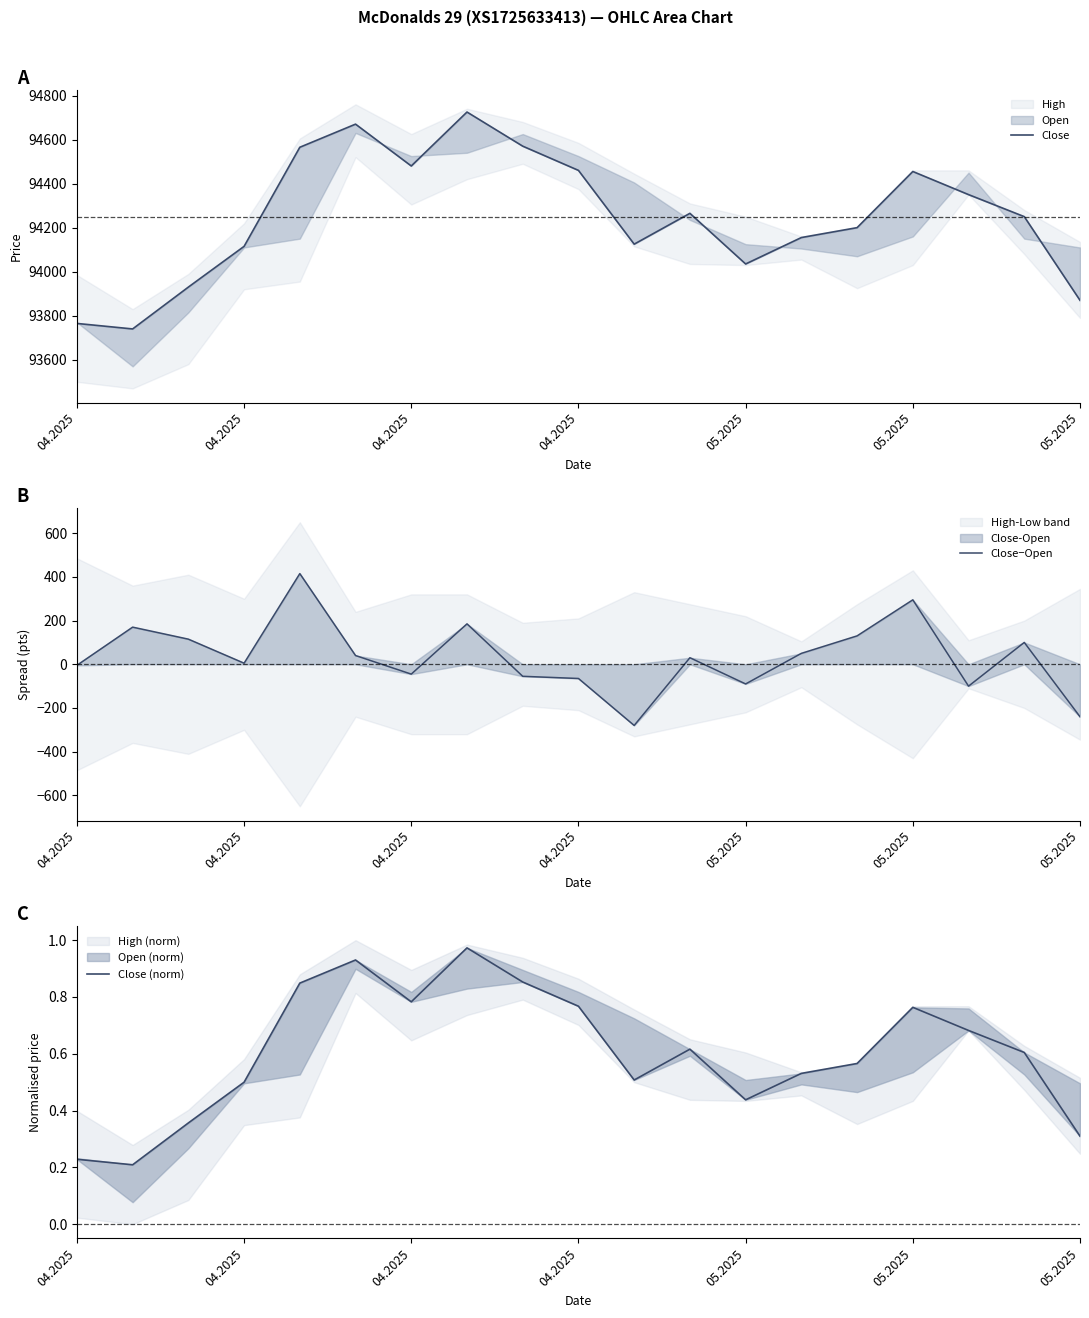

At how many categories does at least one series exceed 73235?

19